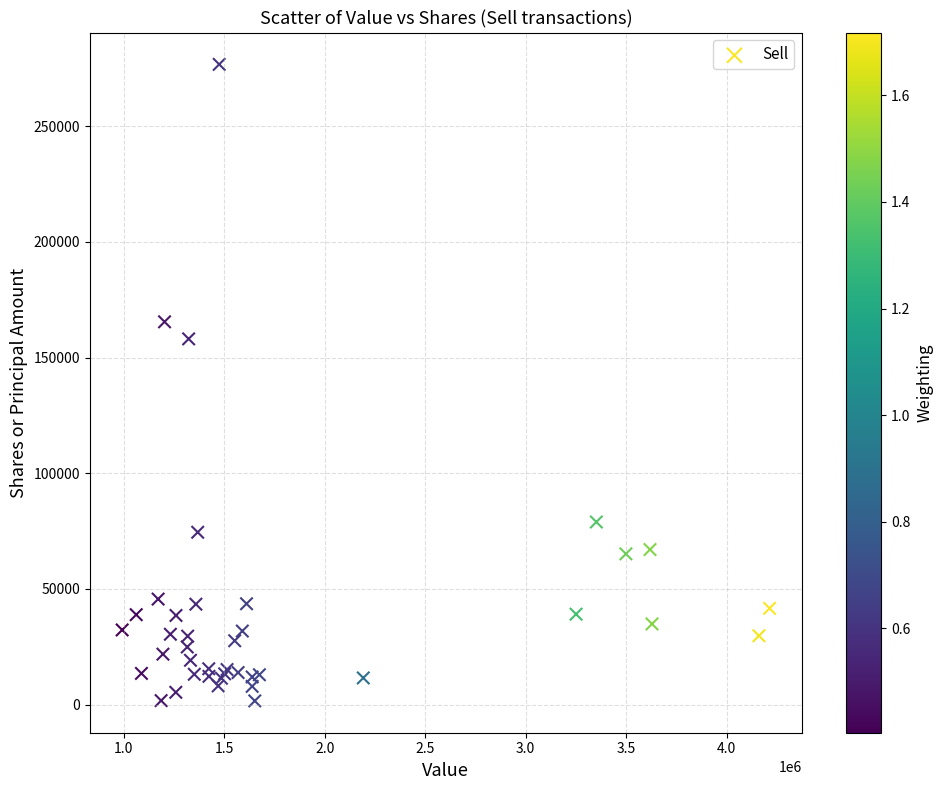

What Y value in the scatter plot is closest to 139161?

158069